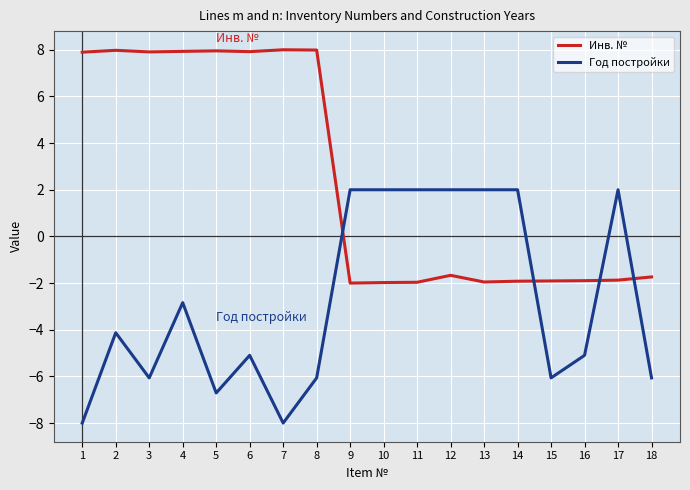

What is the lowest value of the Инв. № series?

-2.0